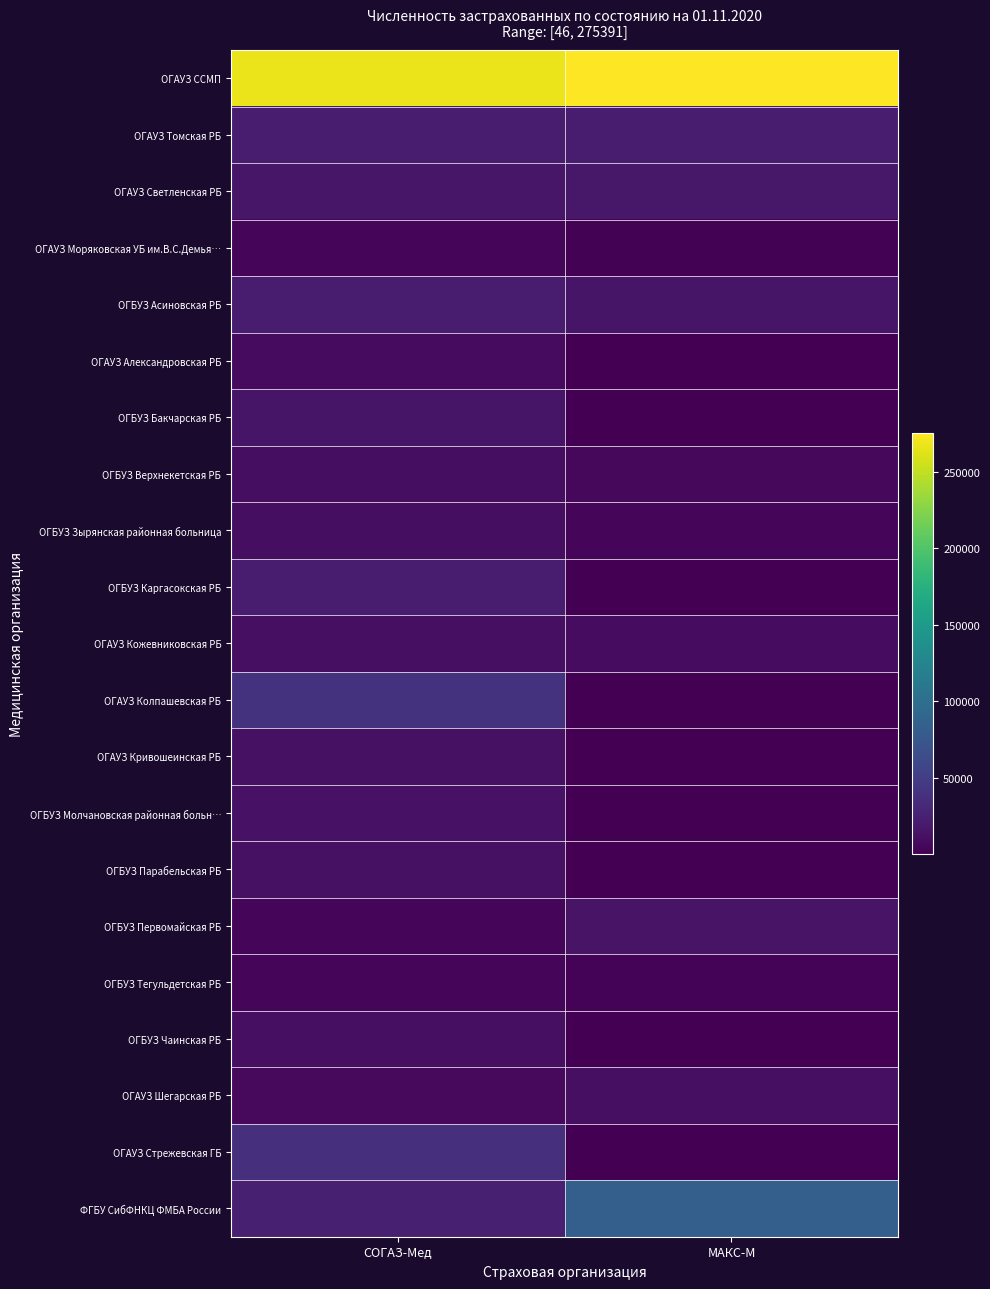

What is the spread (max minus min) of values at СОГАЗ-Мед?

264059